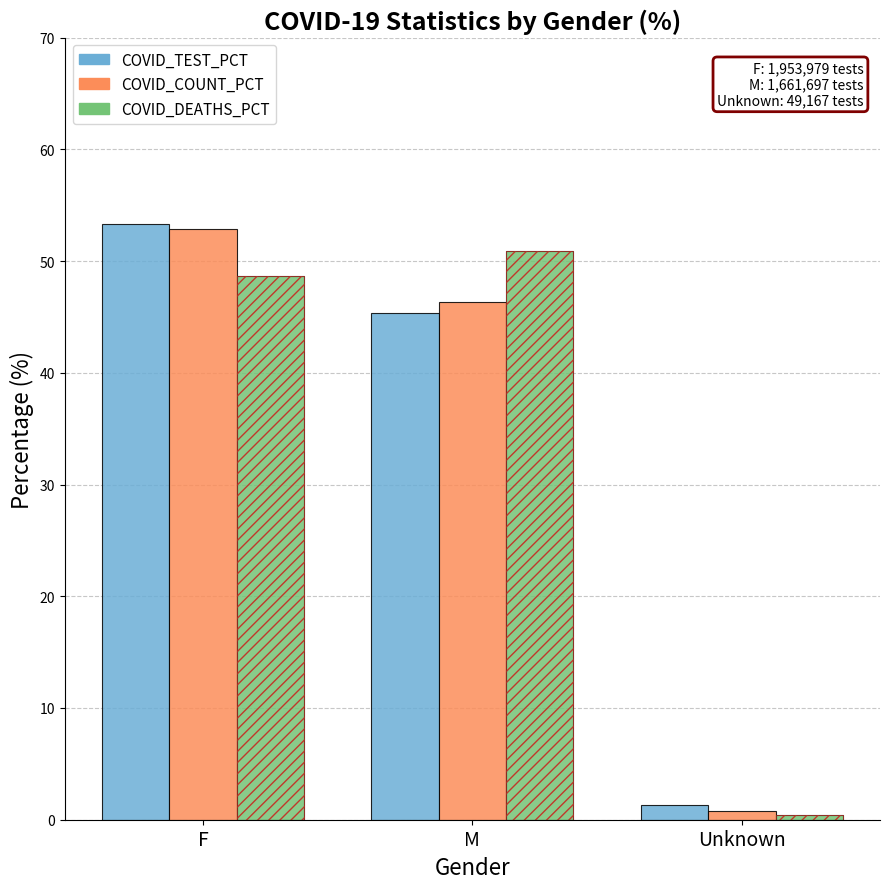

At which category does the chart reach its minimum across all series?

Unknown